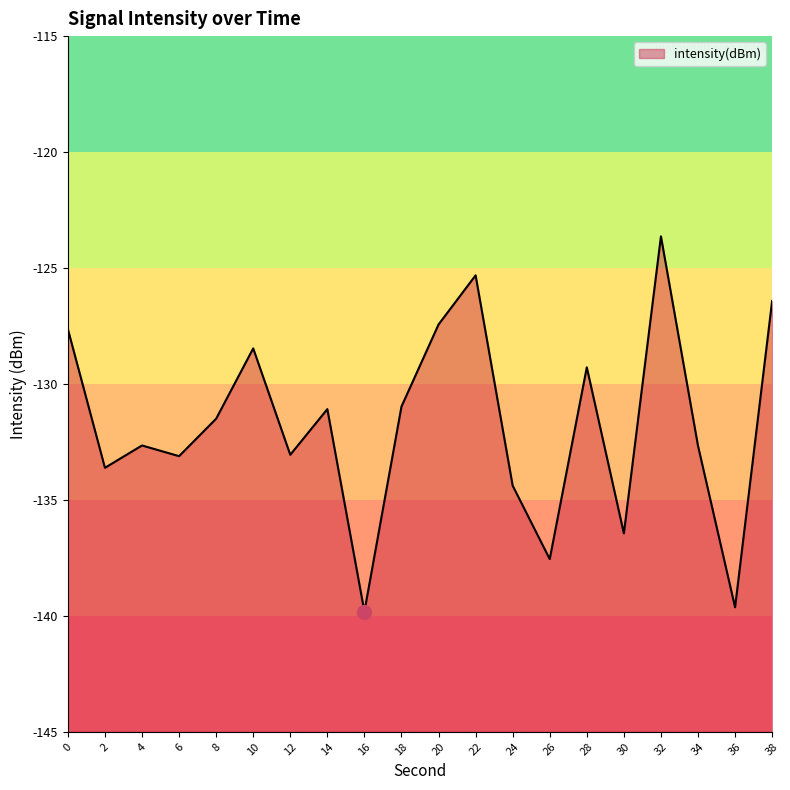

What is the change in value from 10 to 18?

-2.5